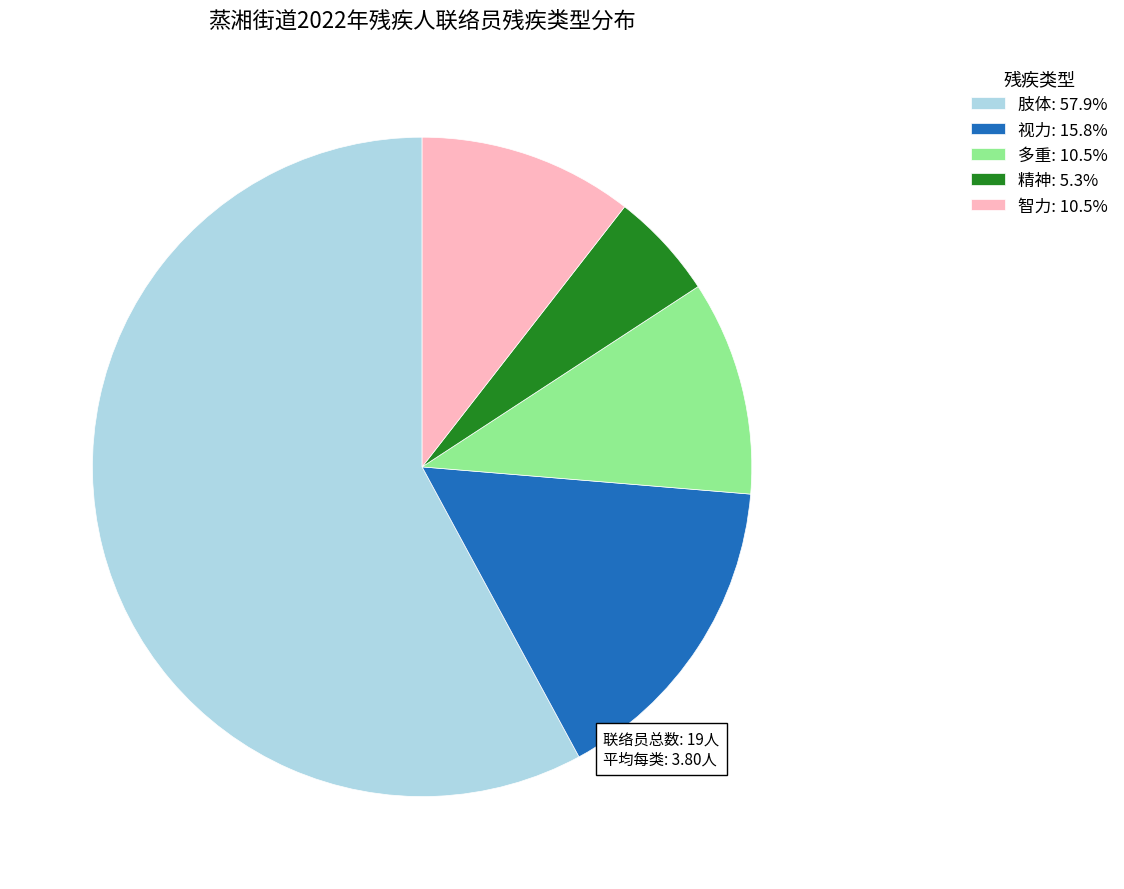

Which slice is the largest?

肢体